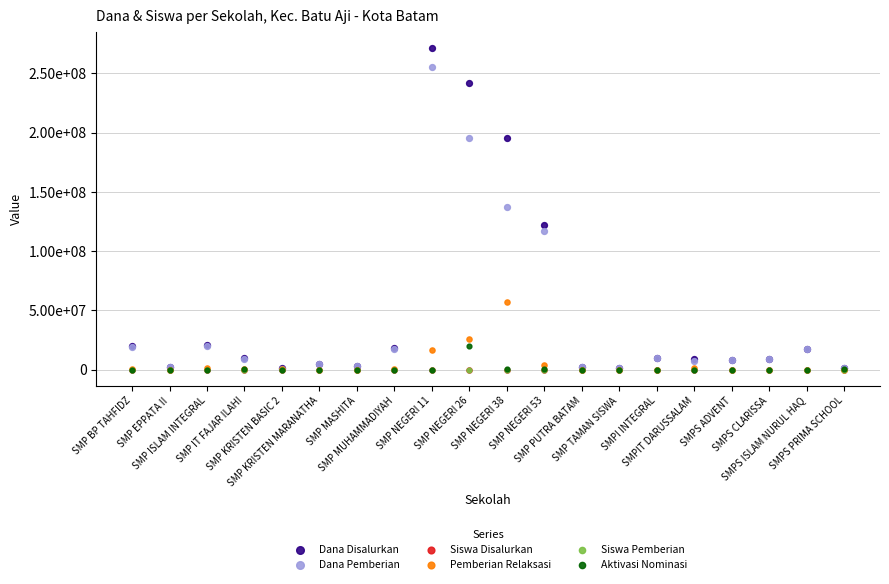

Which series has the widest spread of Y values?

Dana Disalurkan